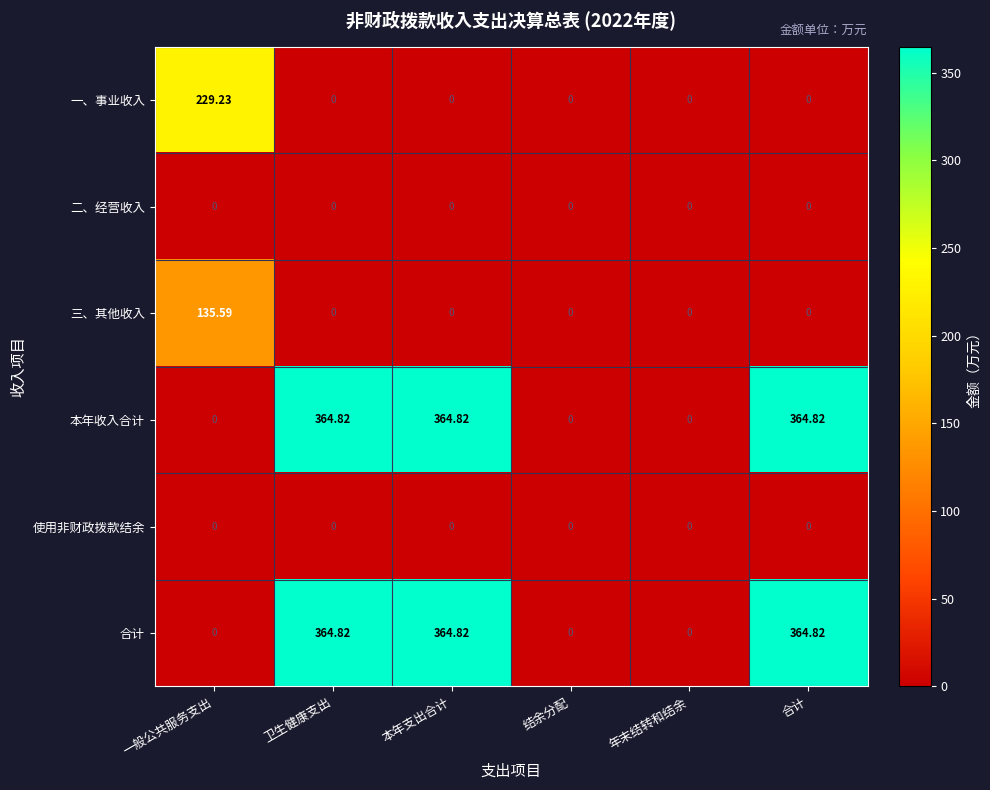

What is the total value across all series at 本年支出合计?

729.6